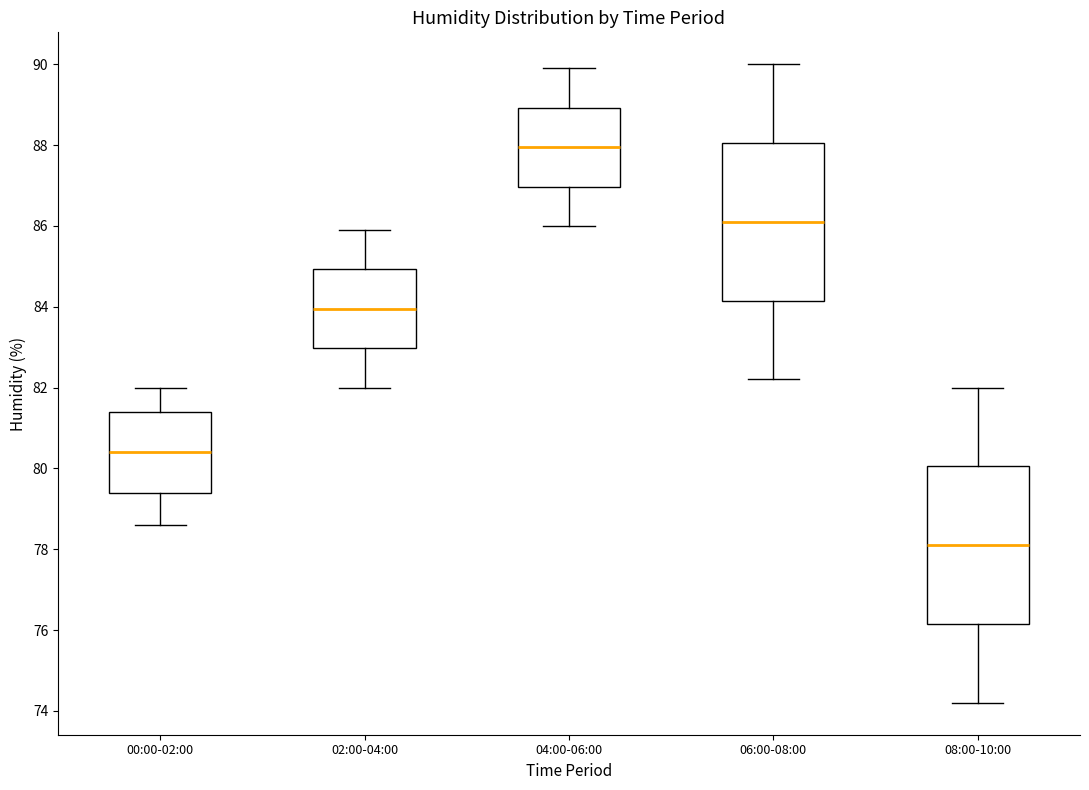

Reading left to right, read every box against the y-axis: the position of its median line, the range the box covers, and the ends of its whiskers. The values are not printed on the chart, so give them approximately, as read against the axis.

00:00-02:00: median 80.4, box 79.4 to 81.4, whiskers 78.6 to 82.0
02:00-04:00: median 84.0, box 83.0 to 85.0, whiskers 82.0 to 86.0
04:00-06:00: median 88.0, box 87.0 to 89.0, whiskers 86.0 to 90.0
06:00-08:00: median 86.2, box 84.2 to 88.0, whiskers 82.2 to 90.0
08:00-10:00: median 78.2, box 76.2 to 80.0, whiskers 74.2 to 82.0